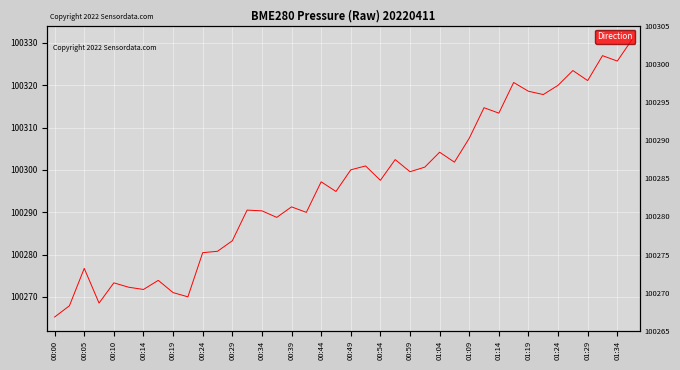

How many lines are shown in the chart?

1